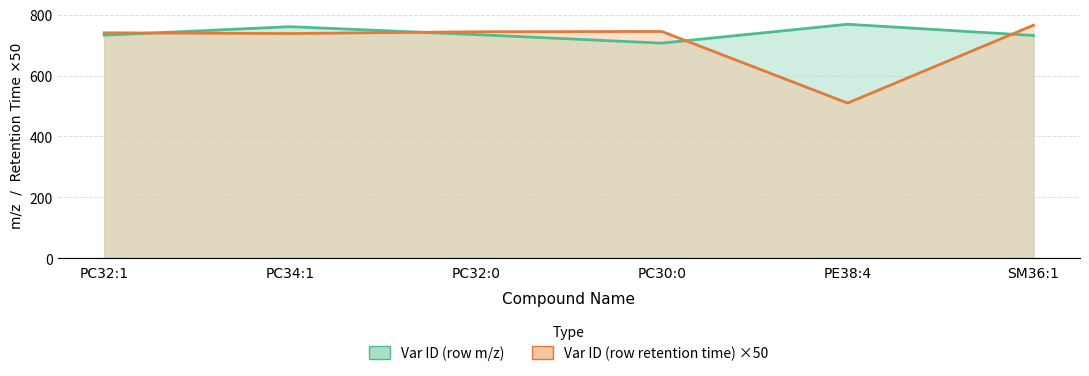

Which series has the largest range (max minus min)?

Var ID (row retention time) ×50